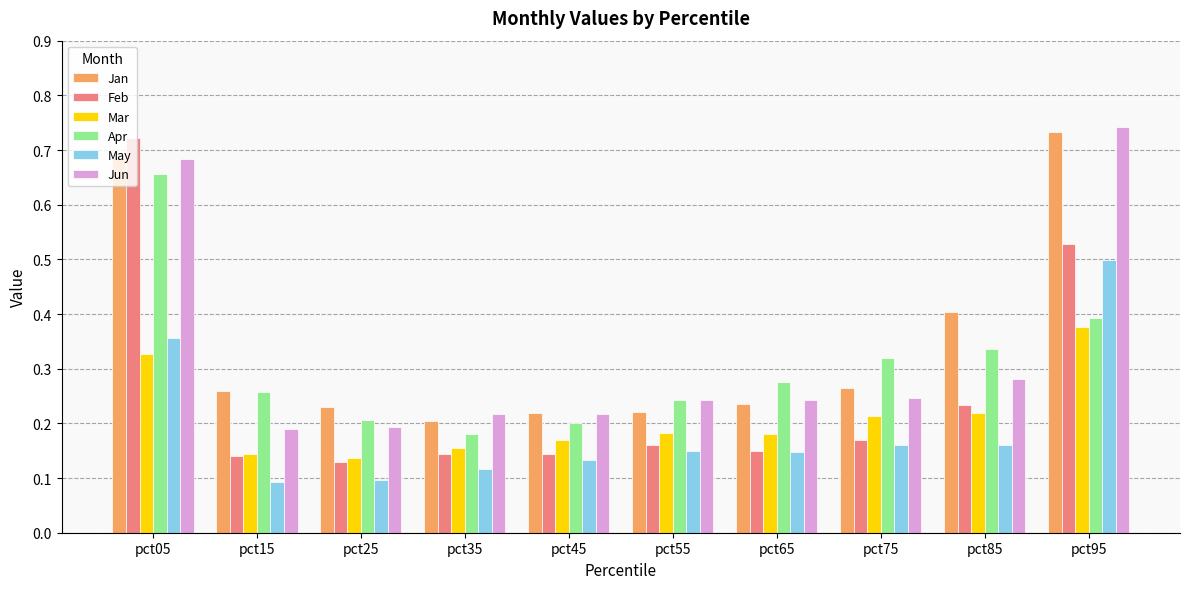

Which series has the largest range (max minus min)?

Feb